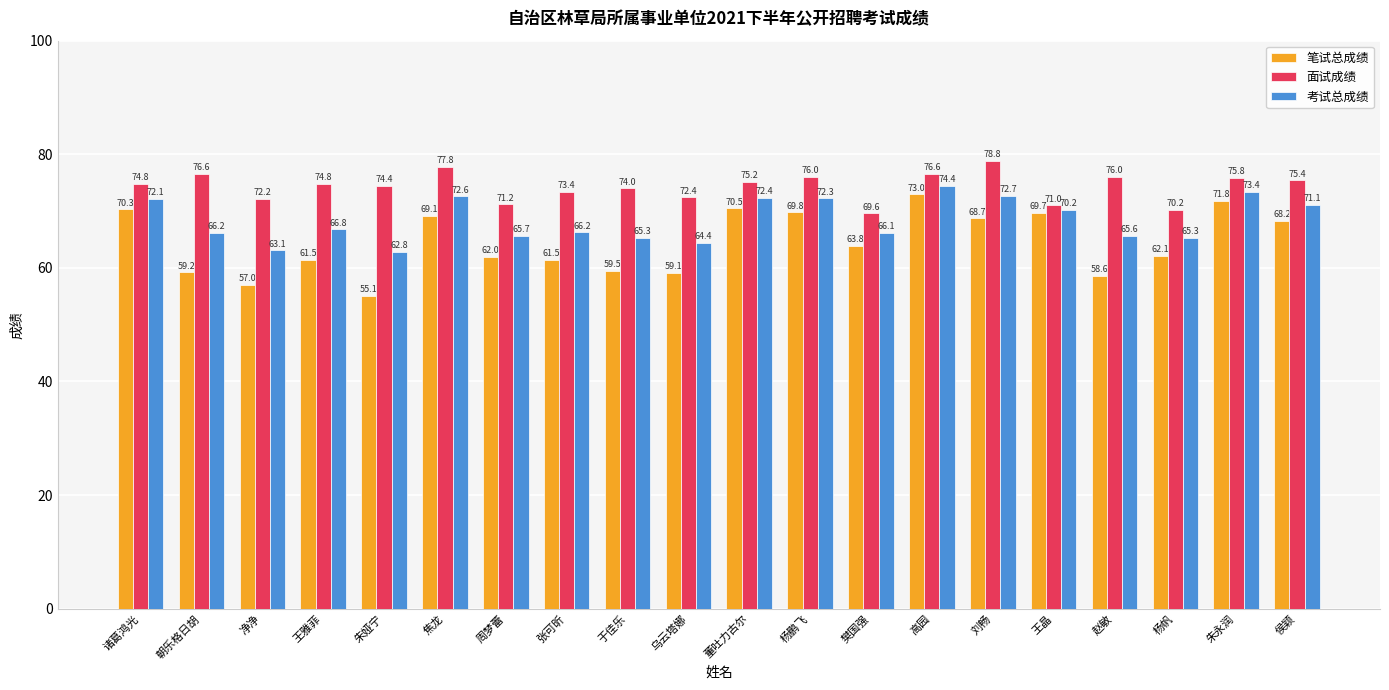

What is the highest value of the 面试成绩 series?

78.8